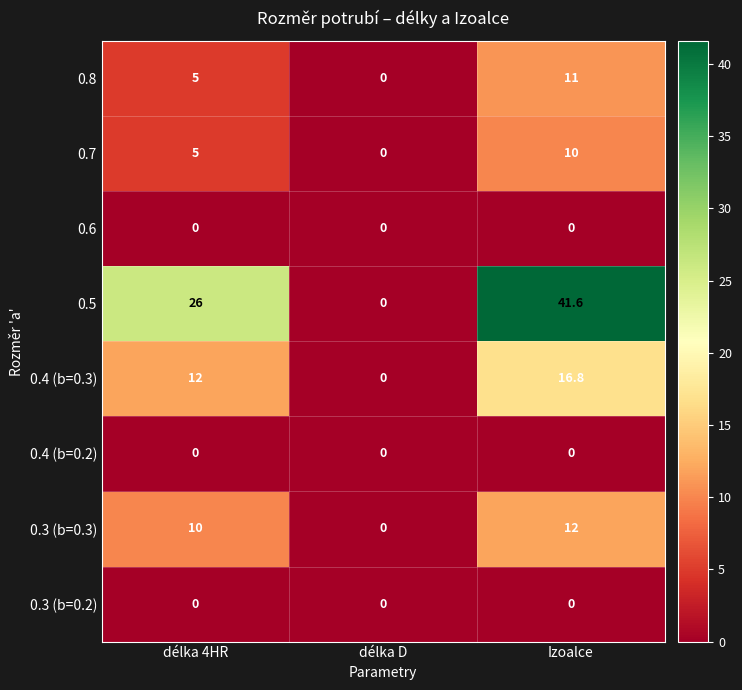

Is it true that 0.4 (b=0.3) equals 0.0 at délka D?

True